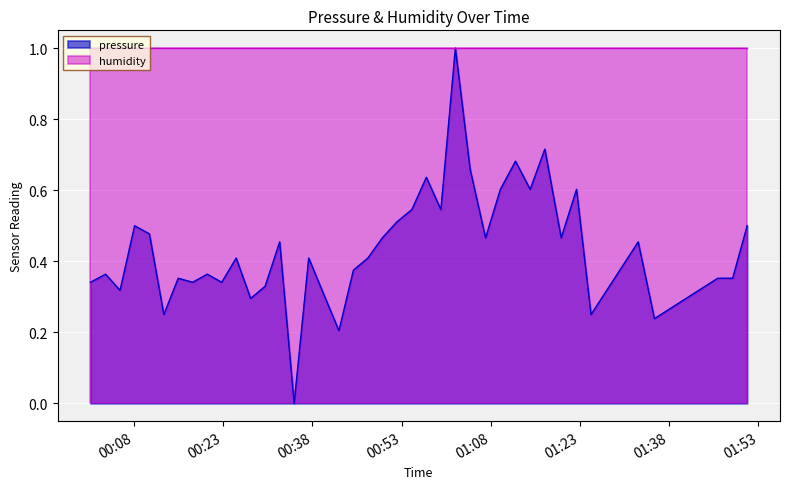

List the series in order of their overall mean, lowest first.

pressure, humidity